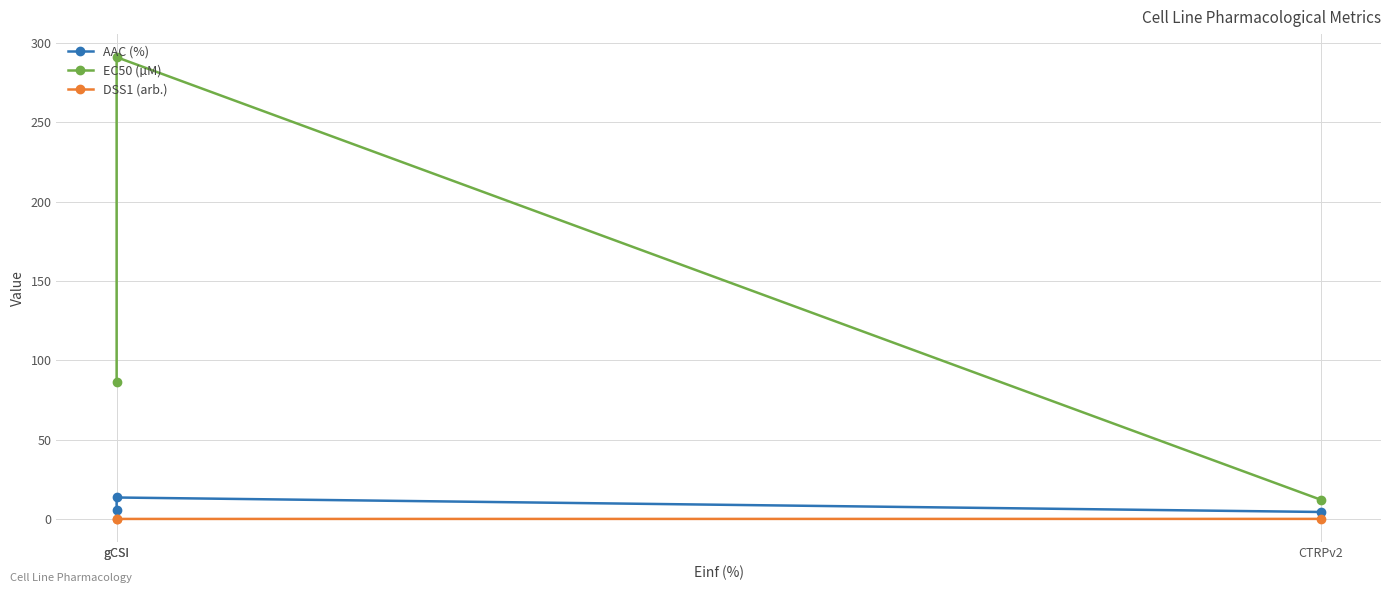

How many values in the DSS1 (arb.) series exceed 0?

1